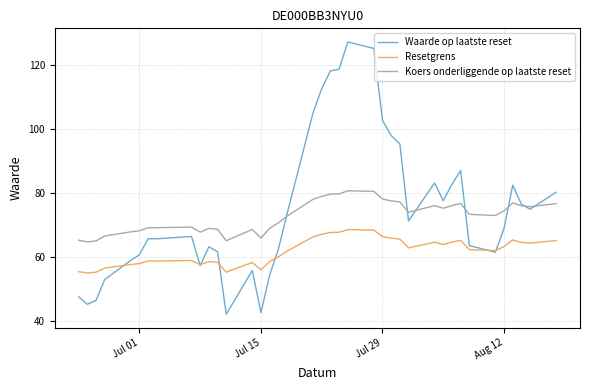

What is the label of the 39th point from the right?

Jul 01